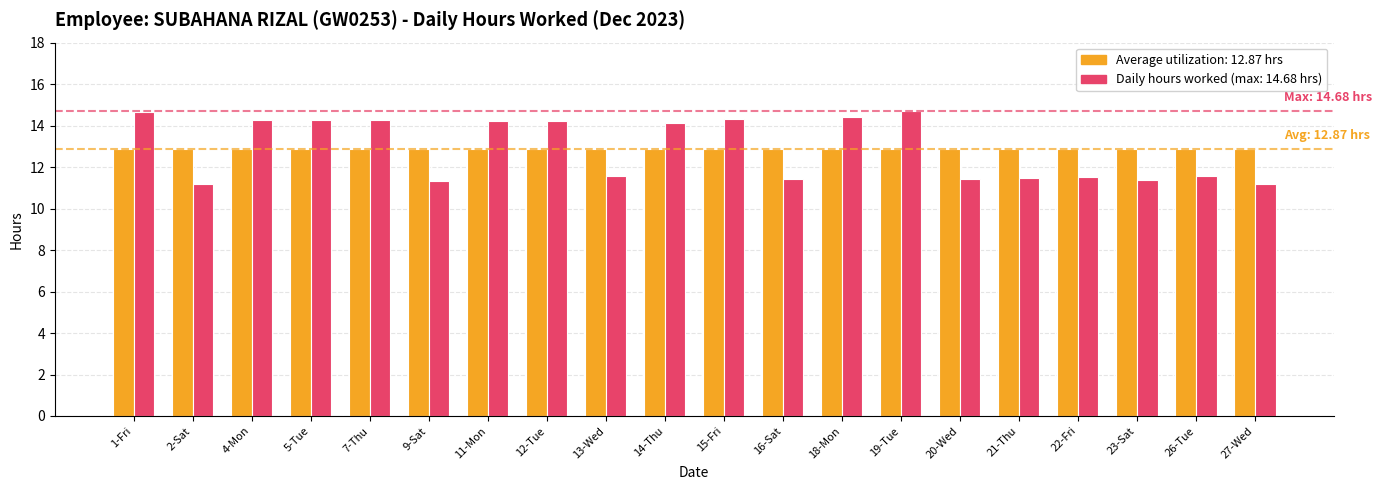

What is the spread (max minus min) of values at 27-Wed?

1.7